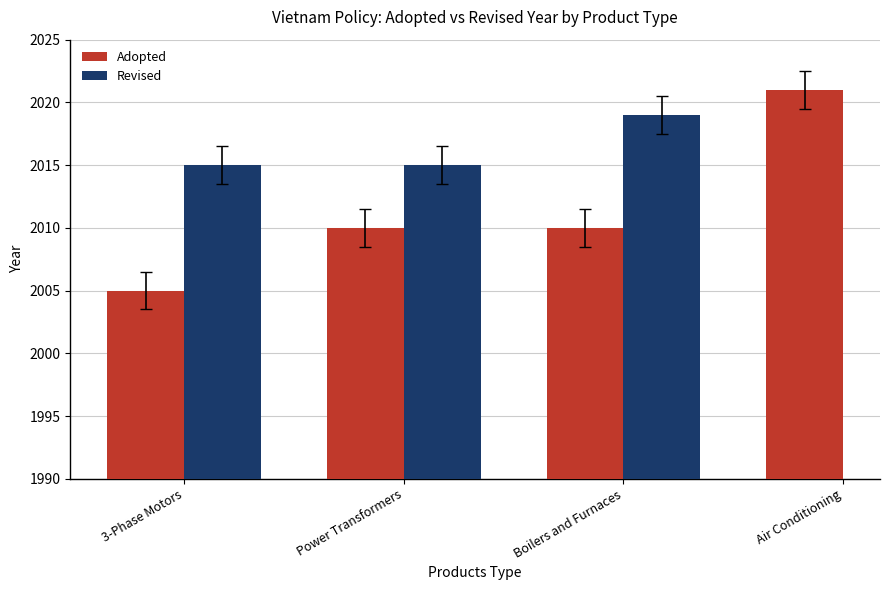

Which series has the largest range (max minus min)?

Adopted